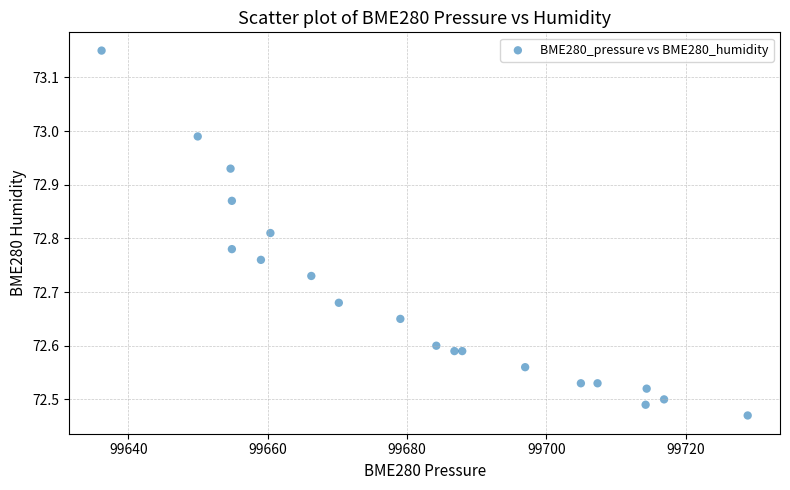

What is the range of Y values (max minus min)?

0.7